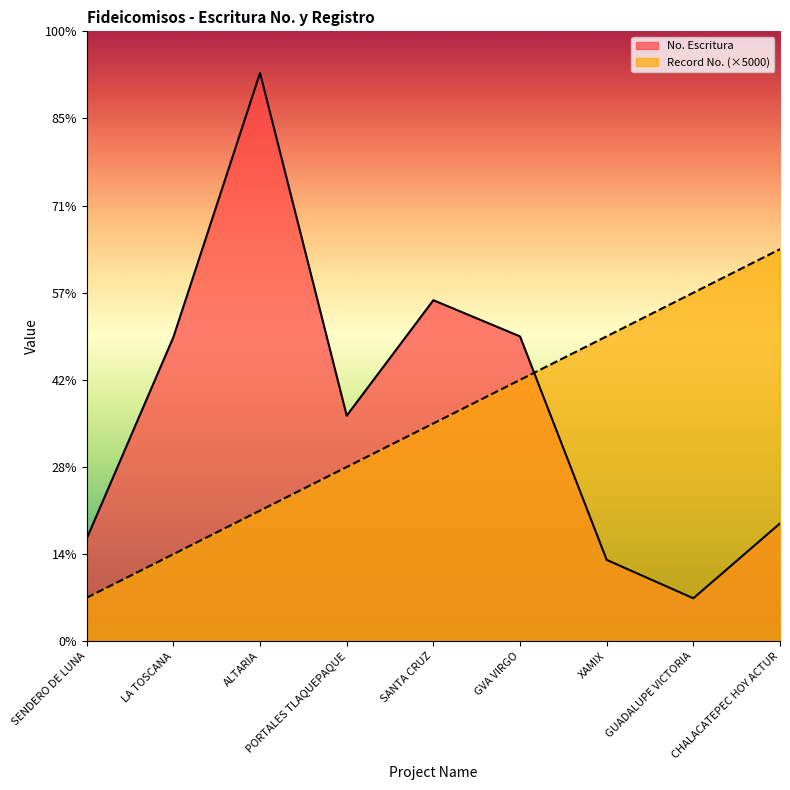

Which series has the widest spread of values?

No. Escritura